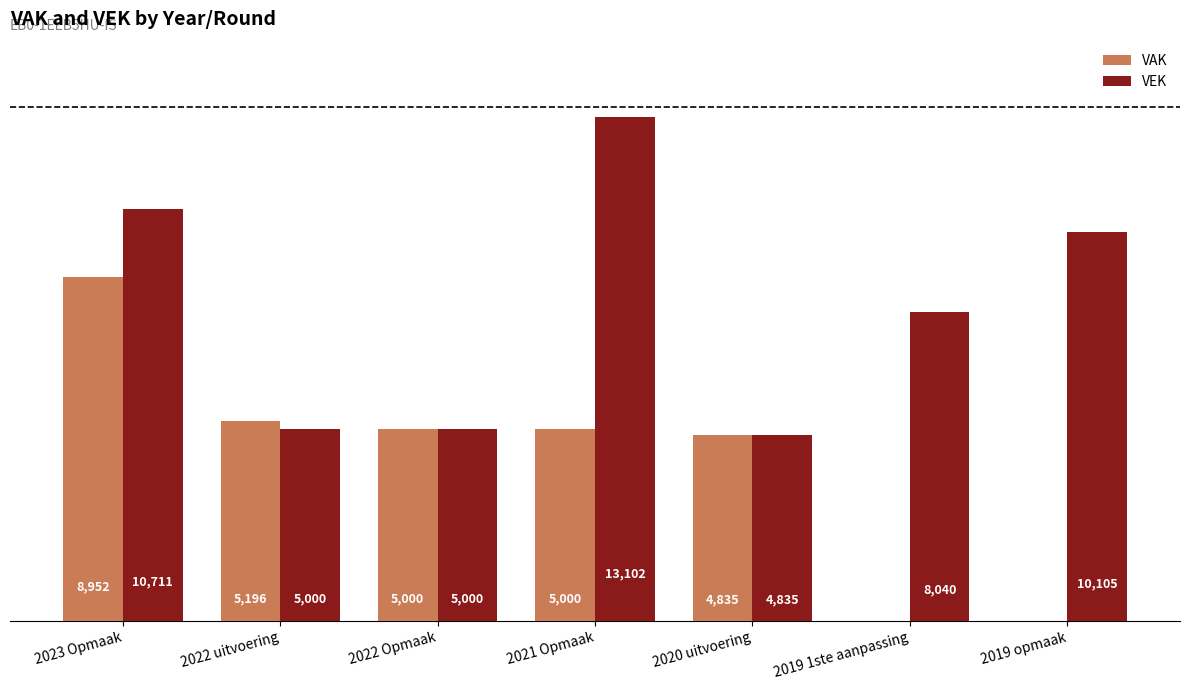

Which series has the largest total across all categories?

VEK